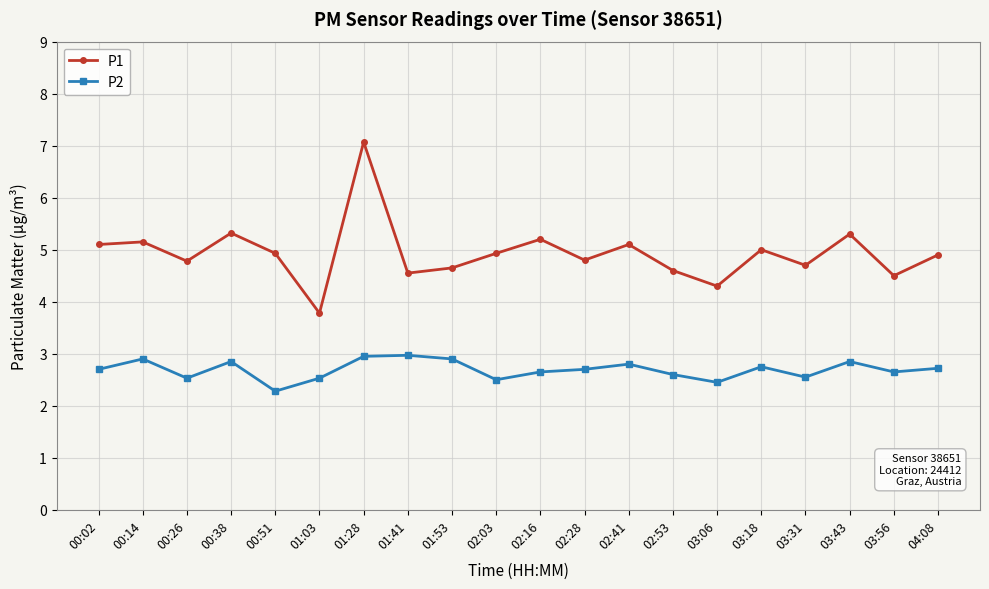

Count the number of data series in this chart.

2